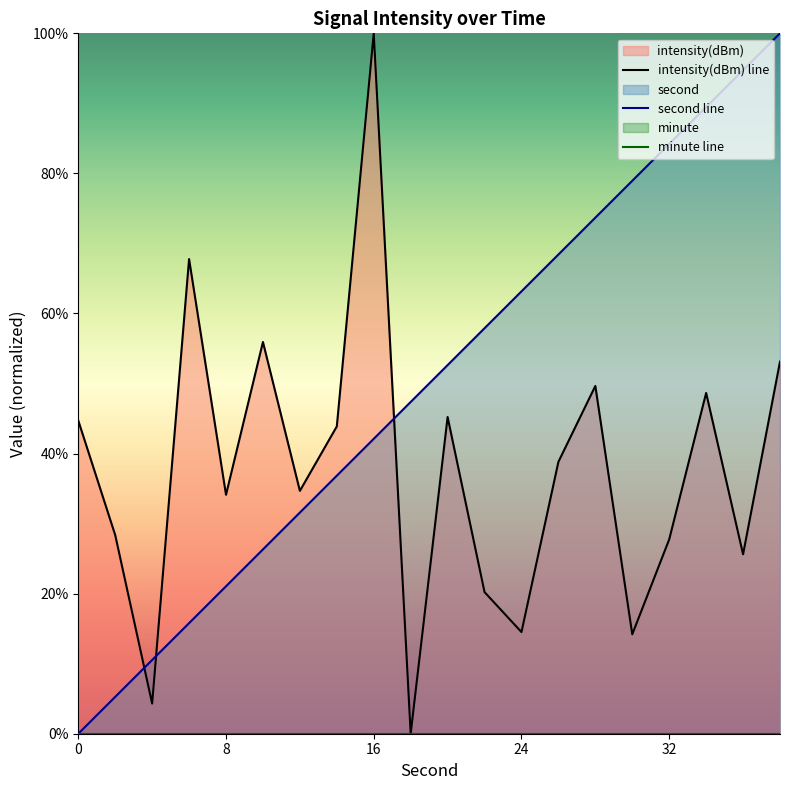

List the series in order of their overall mean, highest first.

second line, intensity(dBm) line, minute line